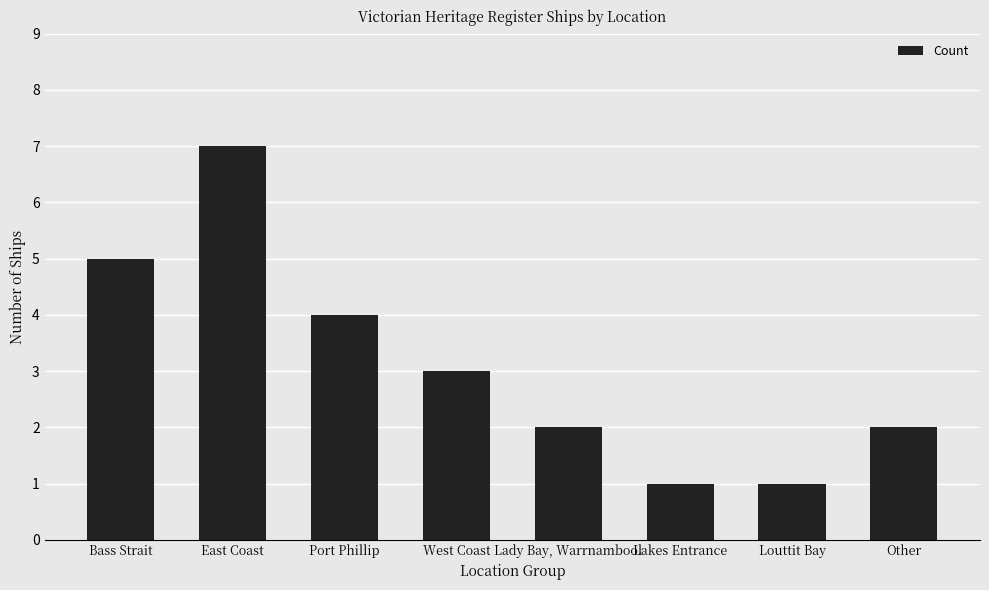

What is the minimum value shown in the chart?

1